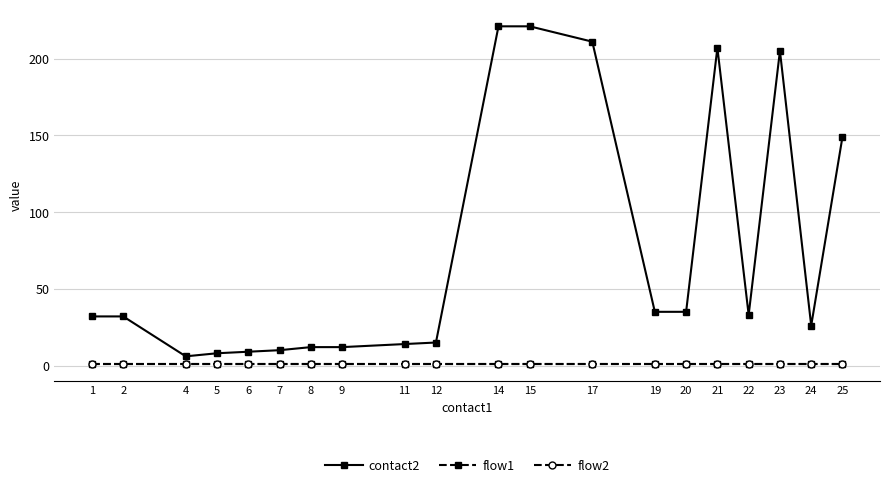

What is the average value of the flow1 series?

1